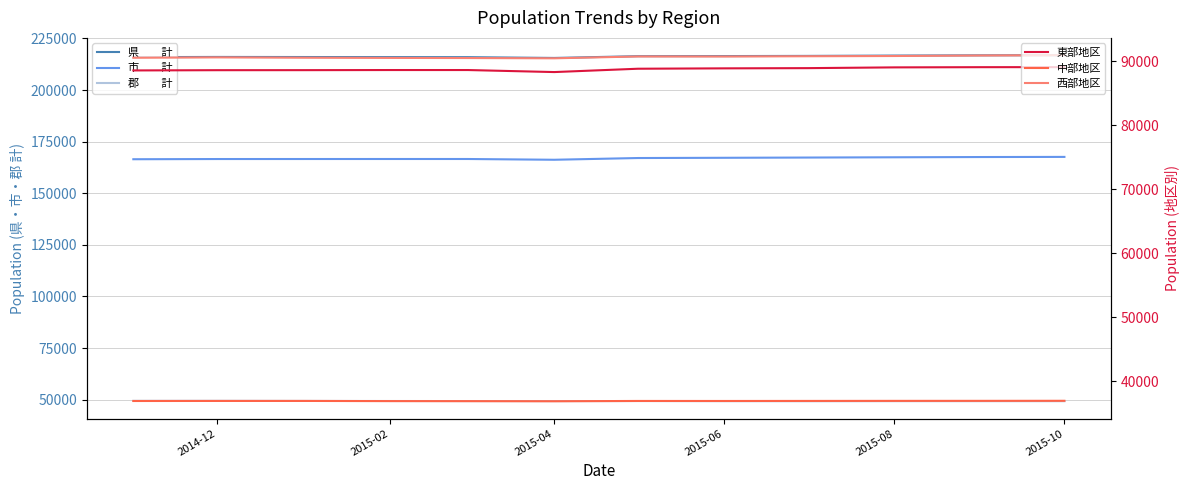

Count the number of categories in the chart.

12